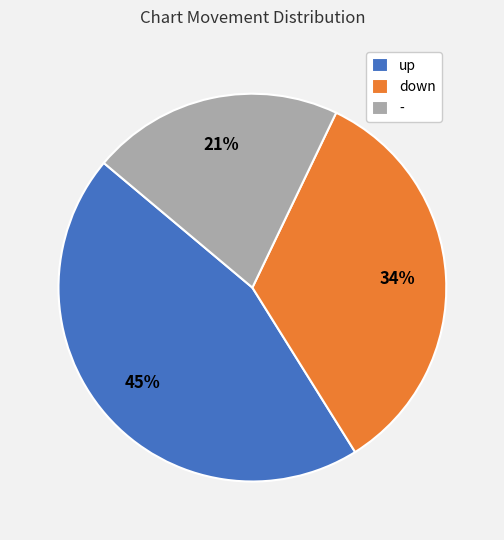

To the nearest percent, what percentage of the pie is -?

21%